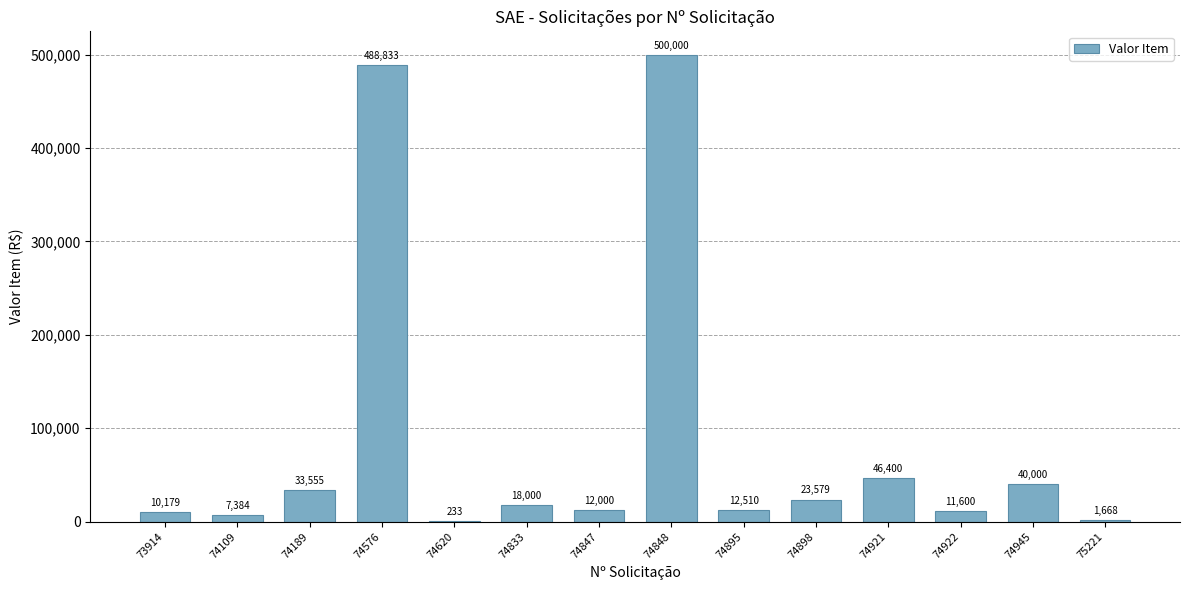

Which category has the highest value across all series?

74848